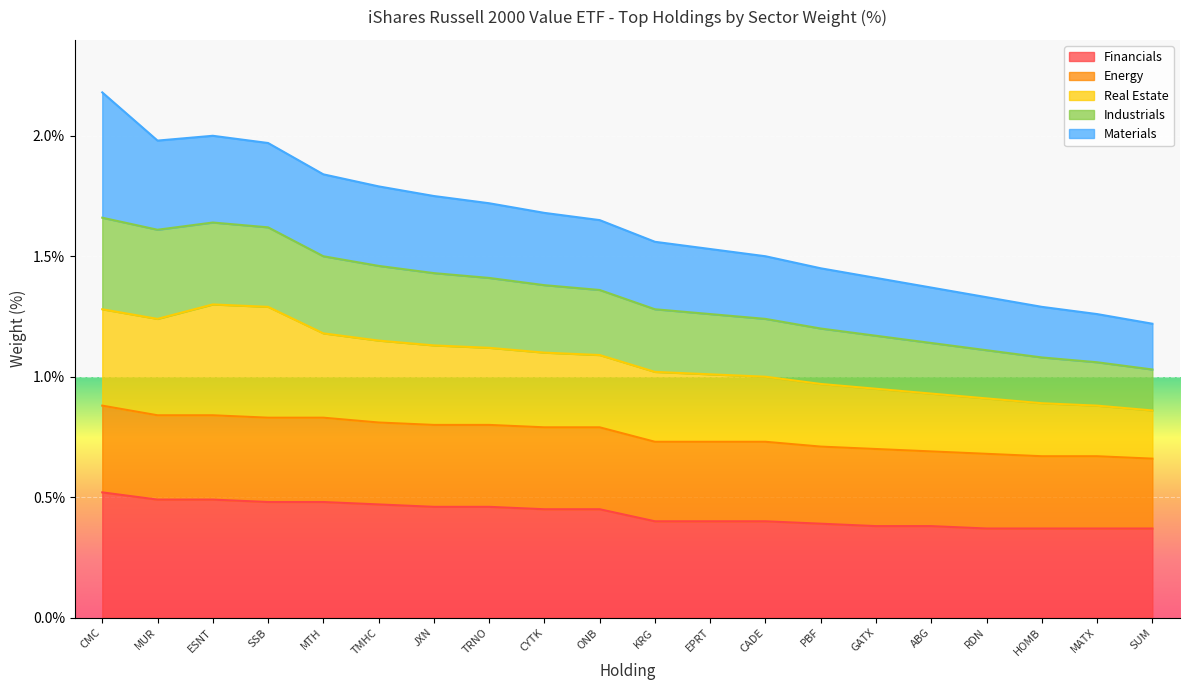

What are all the series names shown in the legend?

Financials, Energy, Real Estate, Industrials, Materials